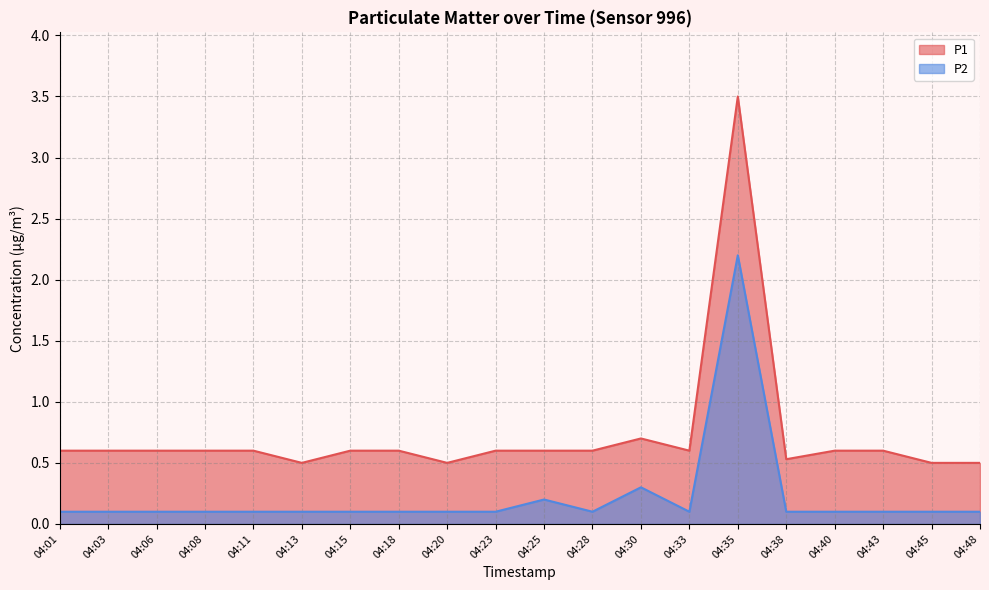

The P1 series shows 0.4 at 04:40. True or false?

False